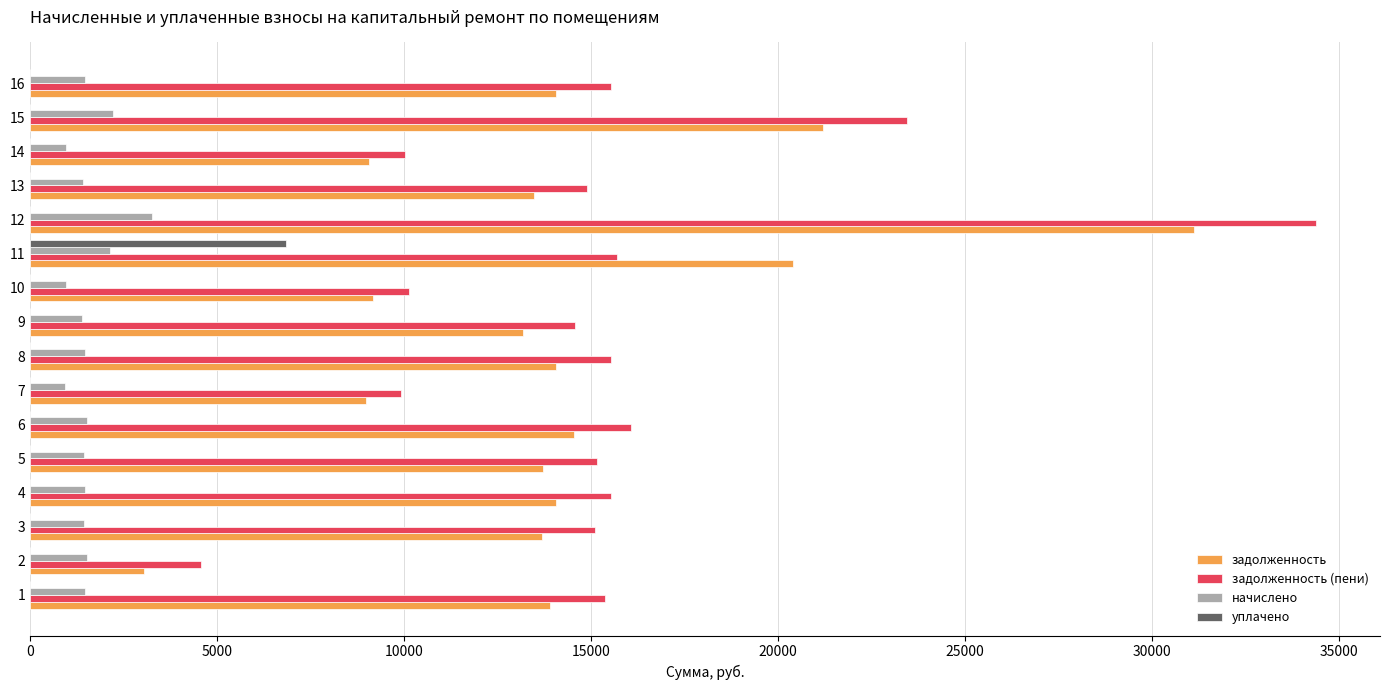

Which series changed the most between 2 and 3?

задолженность